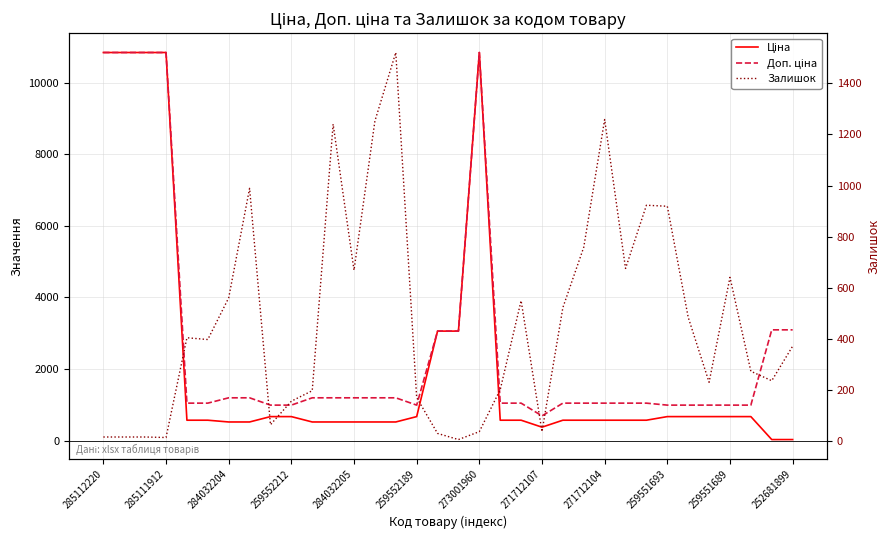

What is the lowest value of the Залишок series?

7.0